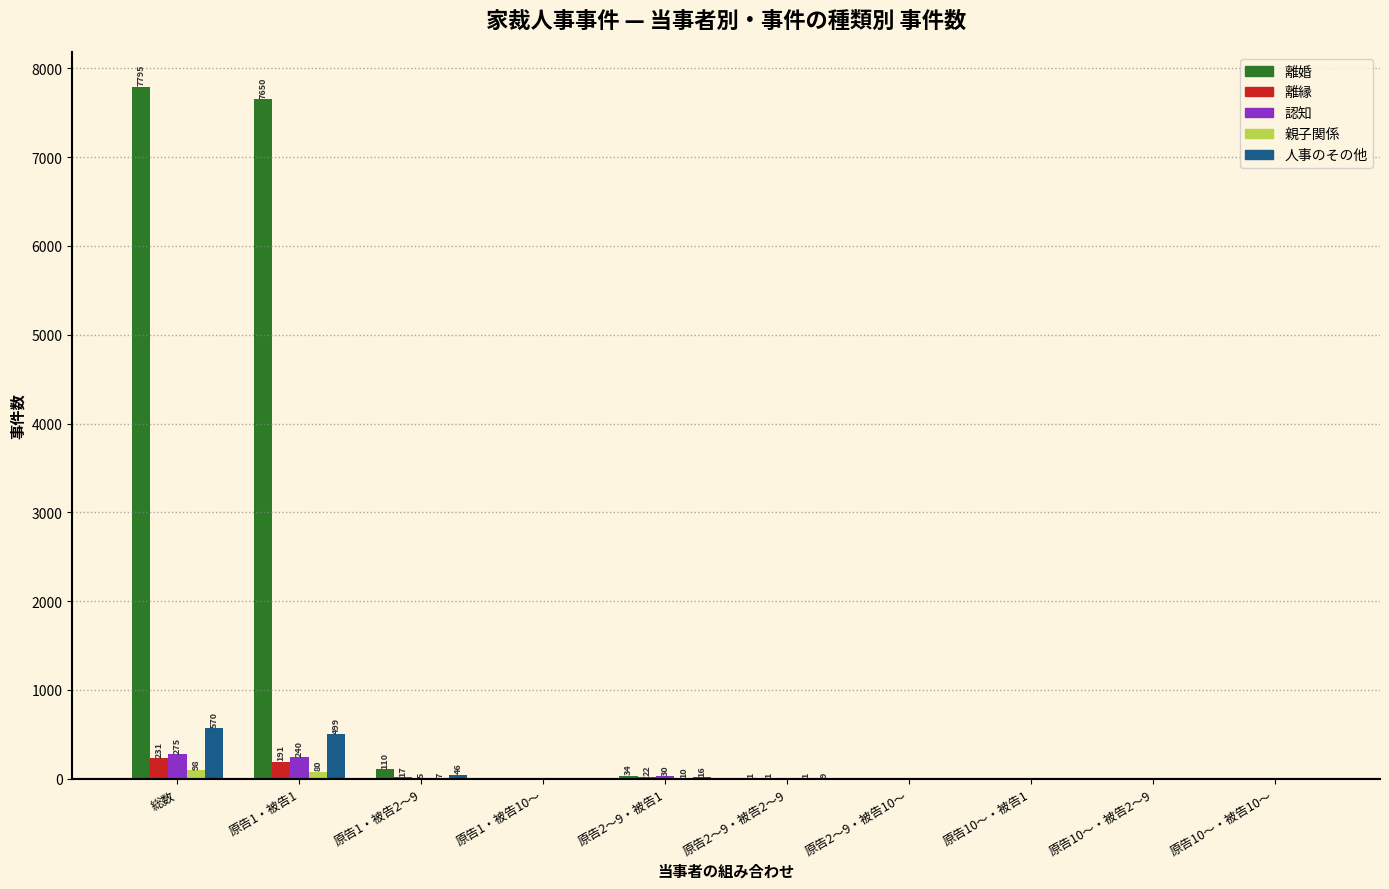

Which series has the largest total across all categories?

離婚